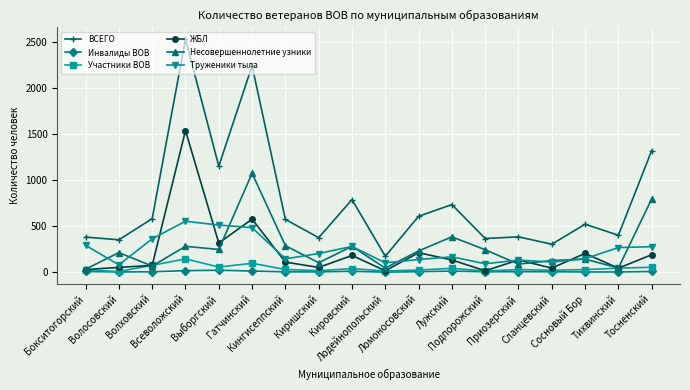

List the series in order of their peak value, highest first.

ВСЕГО, ЖБЛ, Несовершеннолетние узники, Труженики тыла, Участники ВОВ, Инвалиды ВОВ